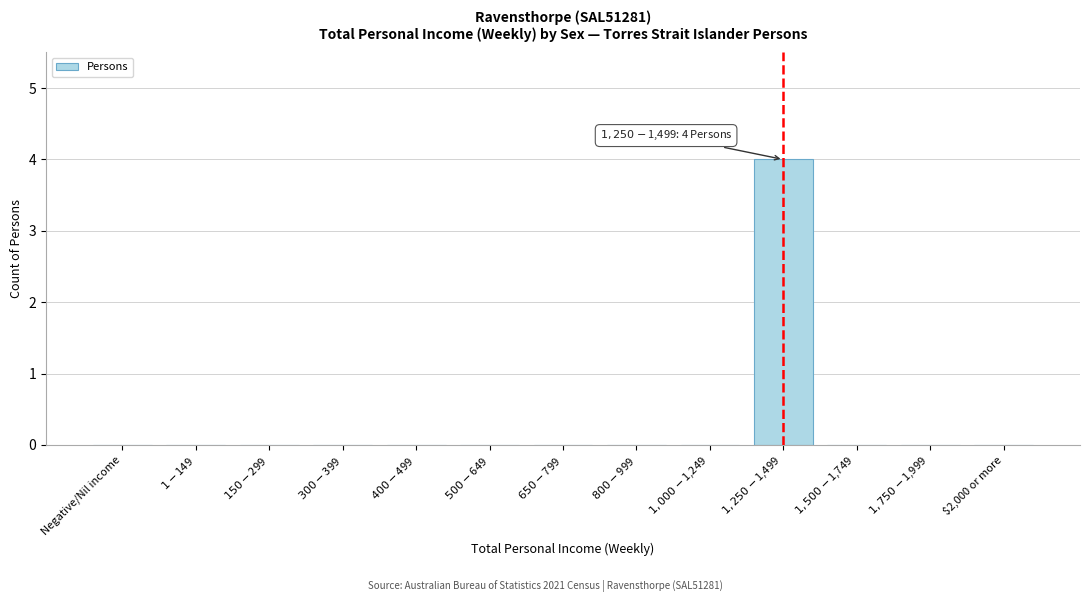

What is the sum of all values?

4